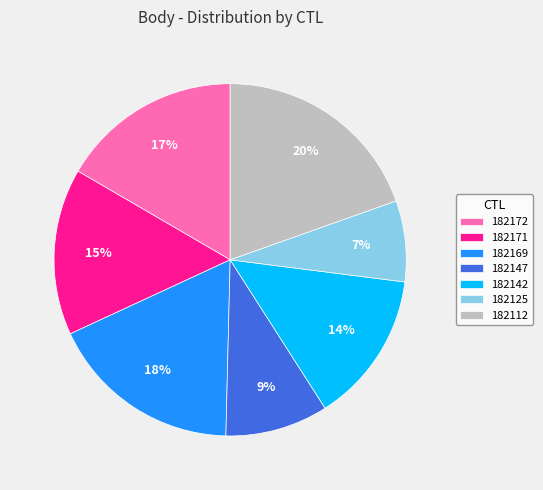

What percentage is the 182171 slice, to the nearest percent?

15%